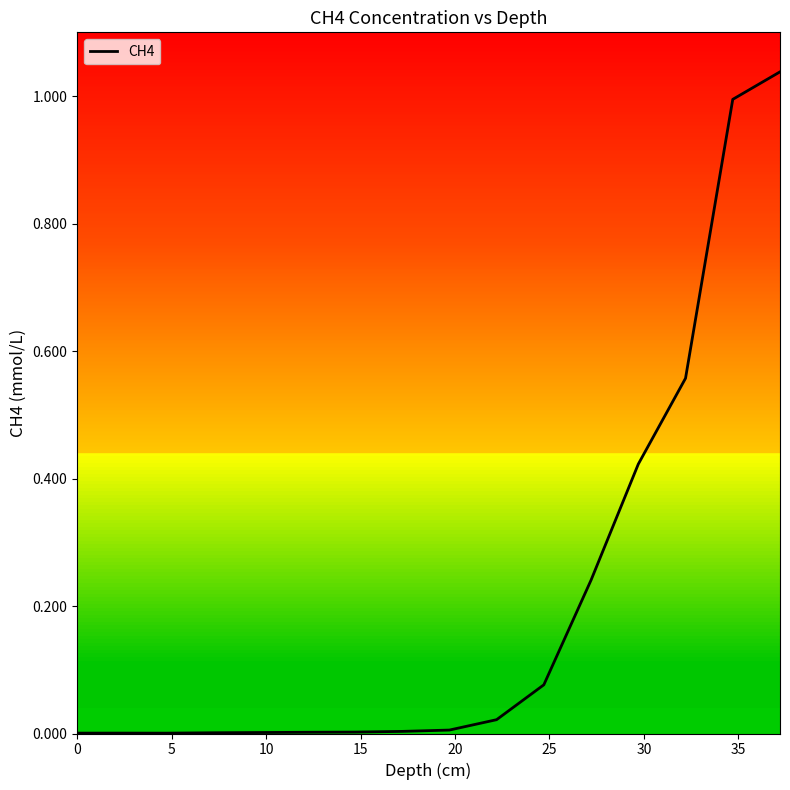

How many lines are shown in the chart?

1